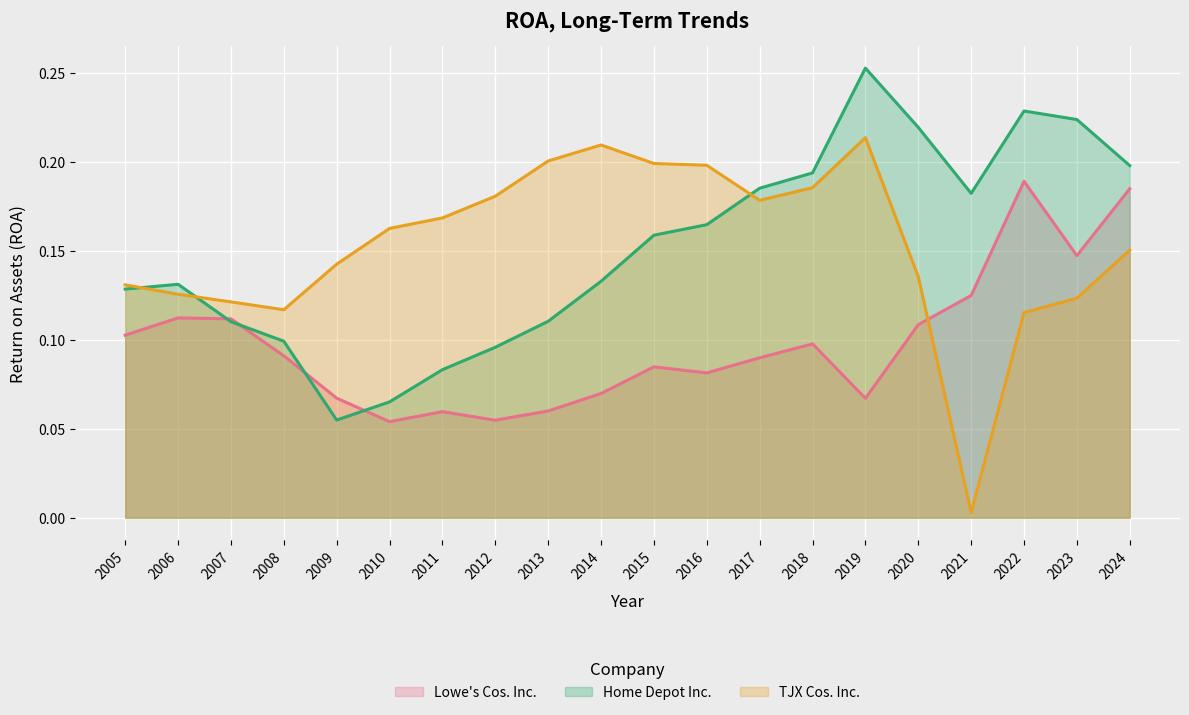

True or false: TJX Cos. Inc. has a value of 0.1 at 2007.

True